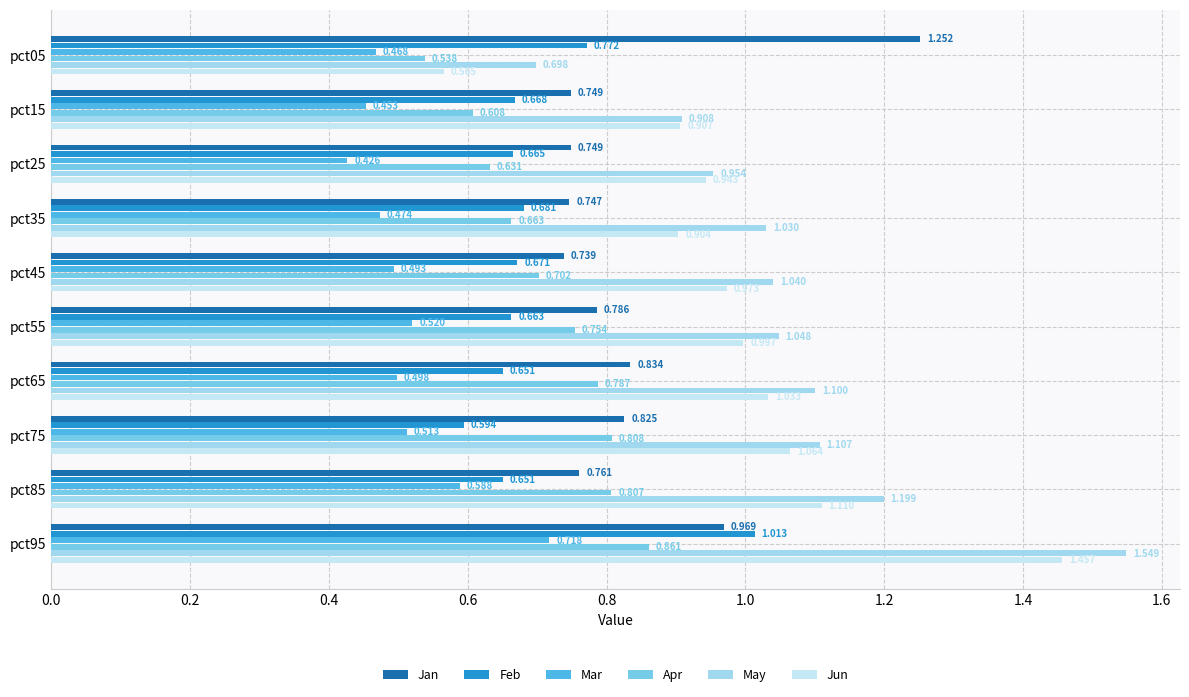

Which series has the largest range (max minus min)?

Jun